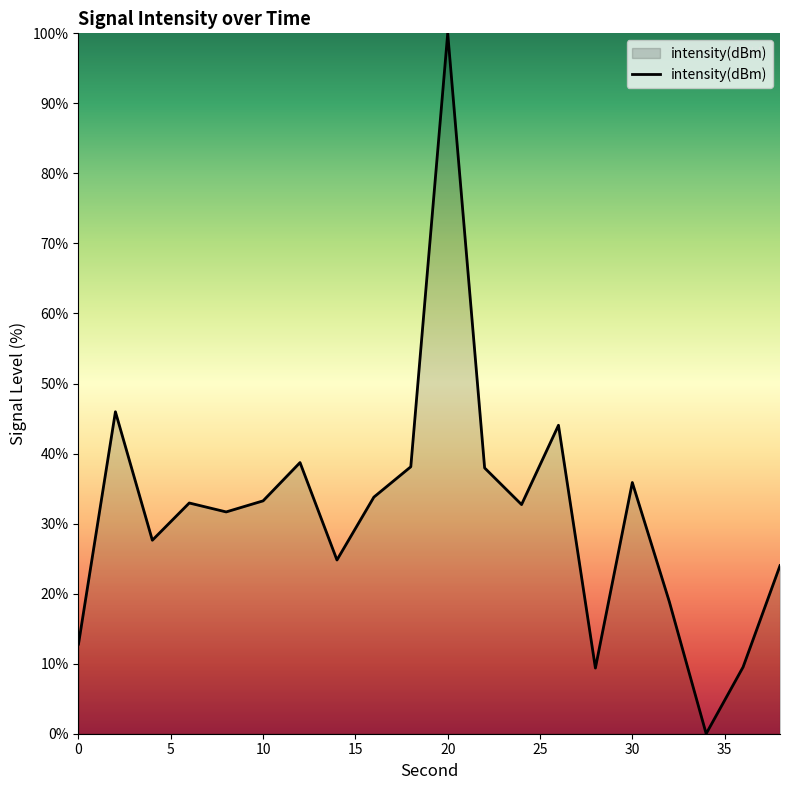

What is the maximum value shown in the chart?

100.0